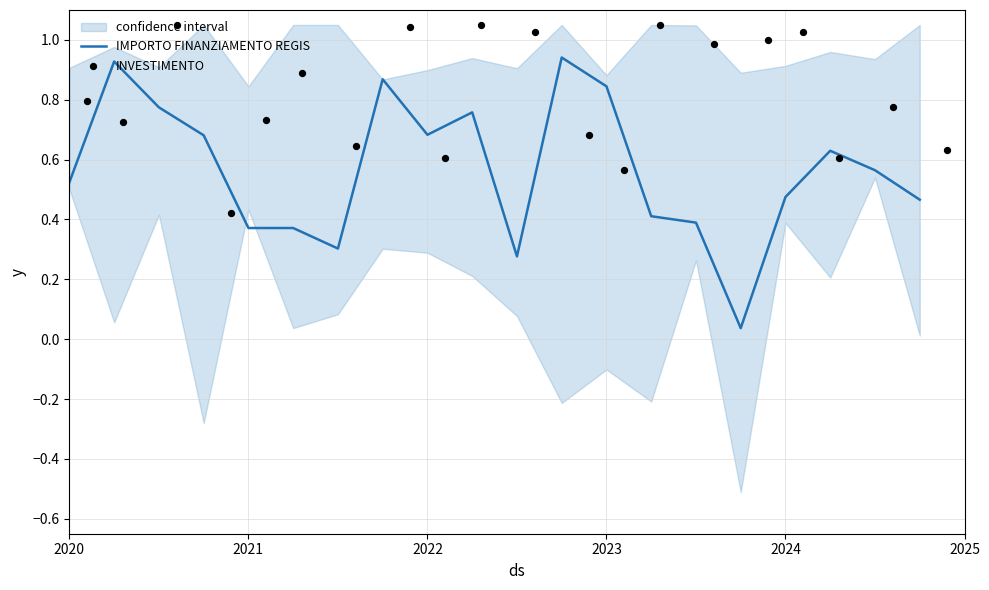

What is the total value across all series at 2024?

1.1